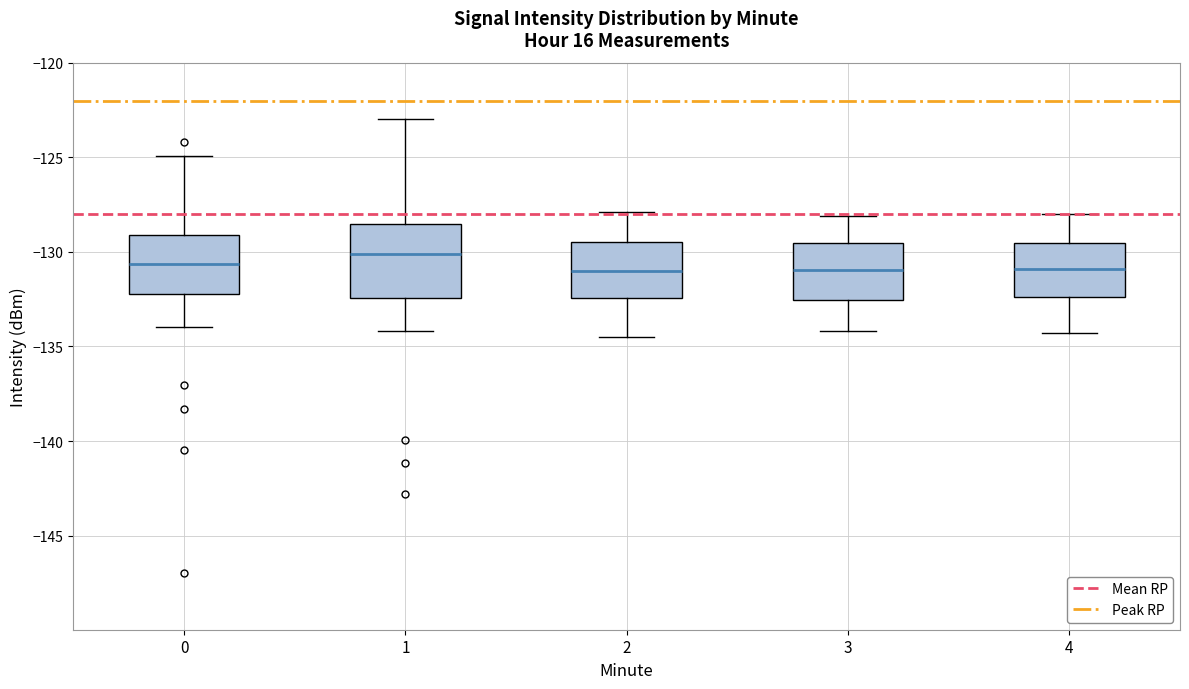

Which box has the highest median line?

1